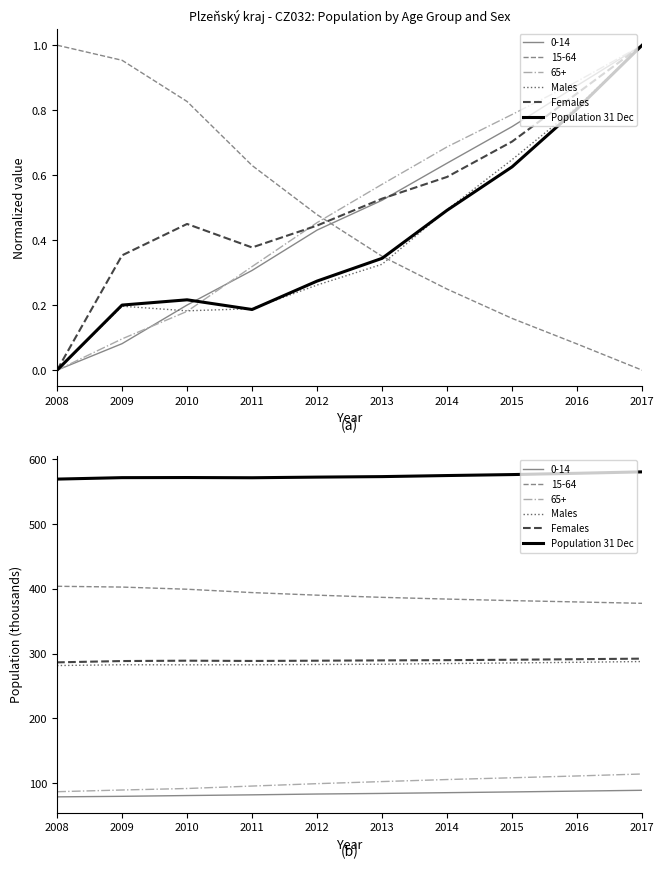

Which has a higher value, 2016 or 2014?

2016